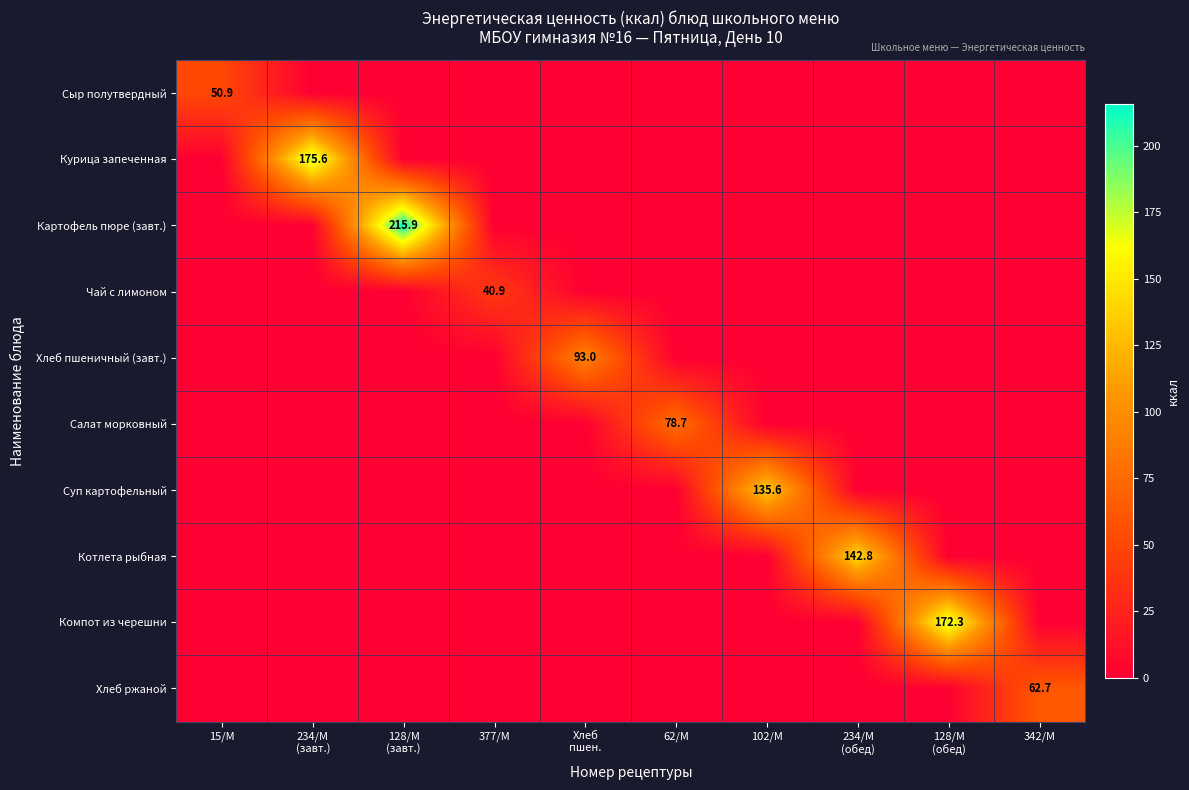

True or false: Котлета рыбная has a value of 0.0 at 15/М.

True